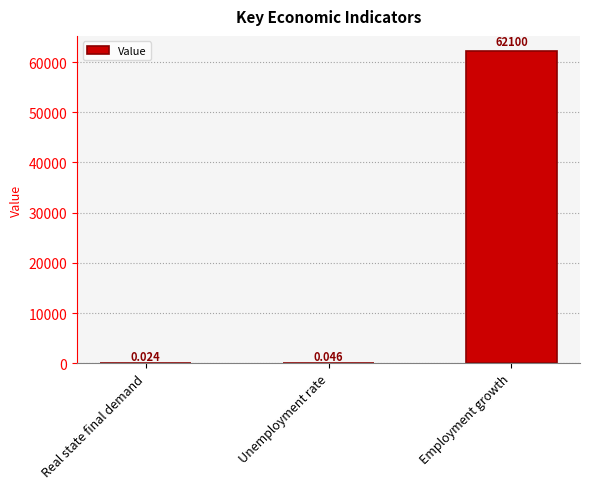

At which label is the value closest to 31050?

Unemployment rate